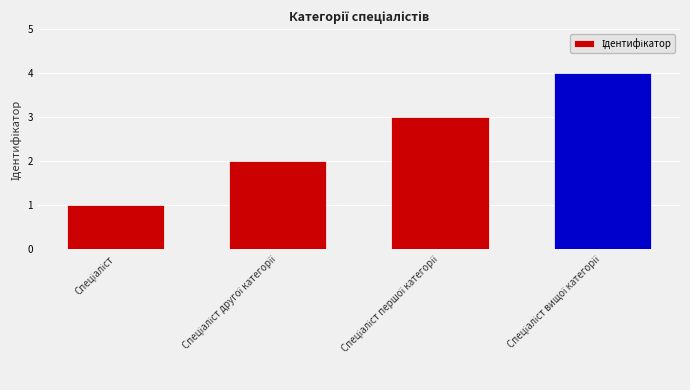

What is the smallest value displayed?

1